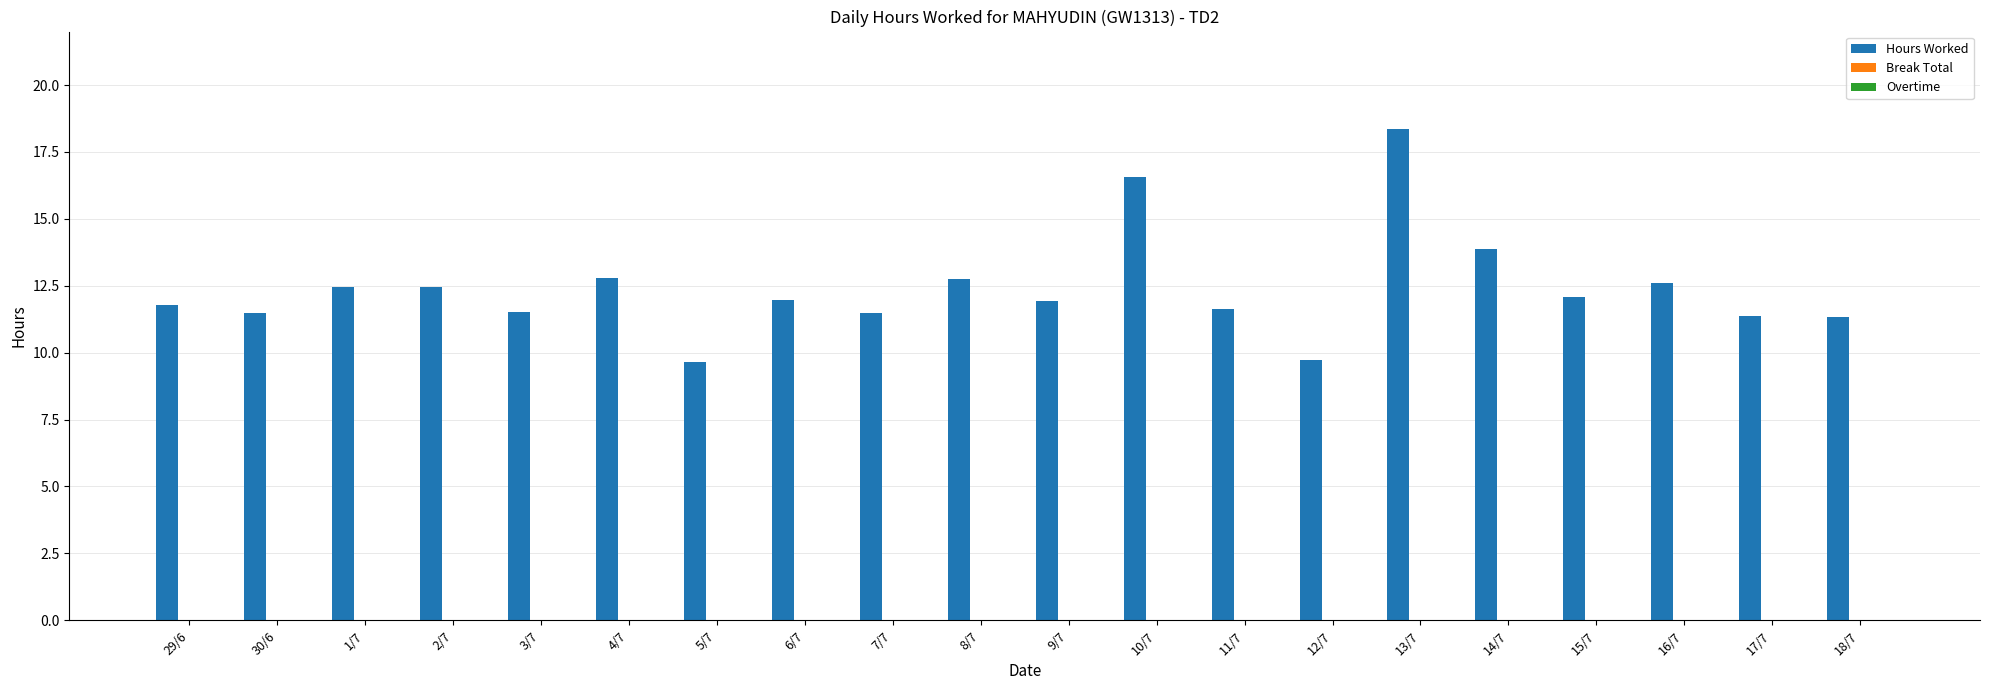

What is the minimum value shown in the chart?

9.6